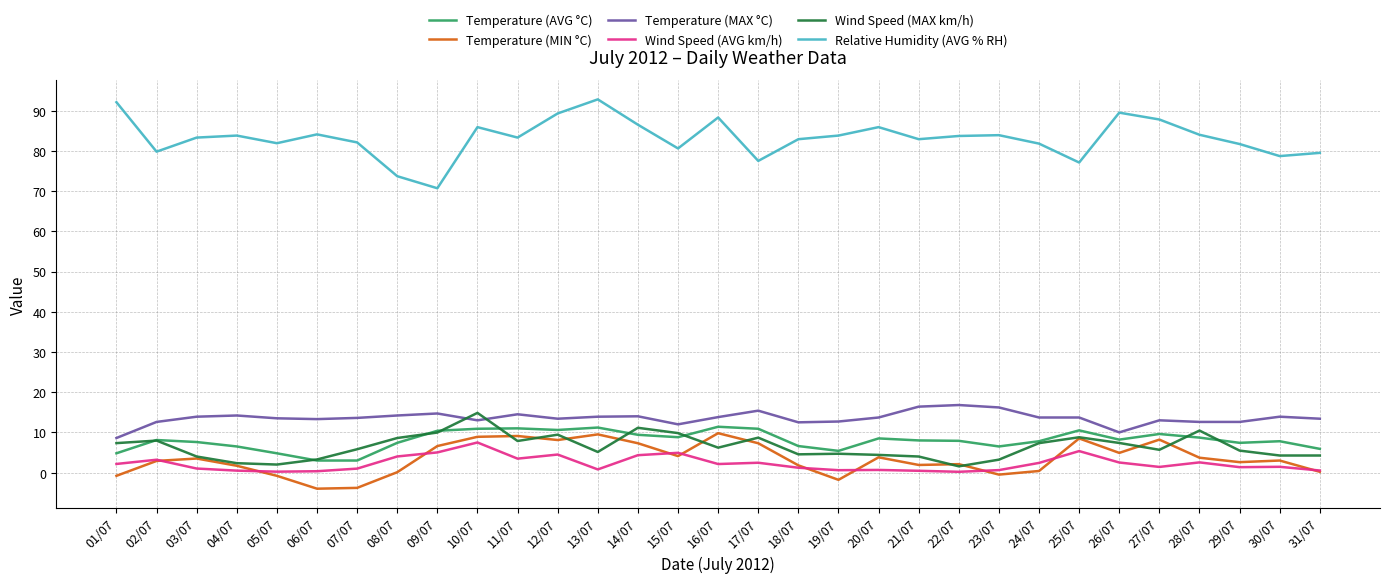

List the series in order of their peak value, lowest first.

Wind Speed (AVG km/h), Temperature (MIN °C), Temperature (AVG °C), Wind Speed (MAX km/h), Temperature (MAX °C), Relative Humidity (AVG % RH)